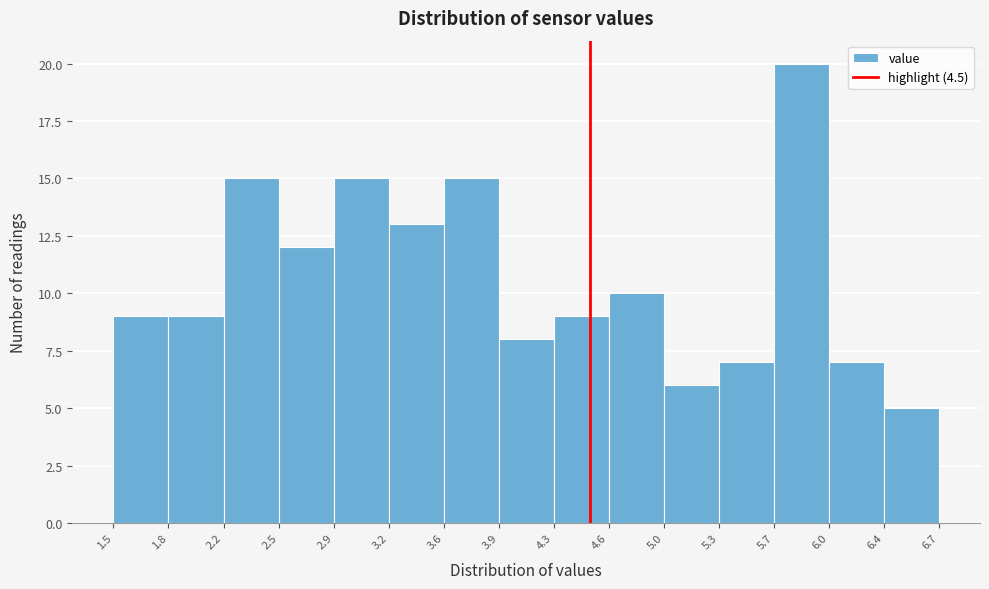

Reading left to right, transcribe this chart: for each bar, give the range it covers on the x-axis and its height. The values are not printed on the chart, so give them approximately, as read against the axis.

1.5 to 1.8: 9
1.8 to 2.2: 9
2.2 to 2.5: 15
2.5 to 2.9: 12
2.9 to 3.2: 15
3.2 to 3.6: 13
3.6 to 3.9: 15
3.9 to 4.3: 8
4.3 to 4.6: 9
4.6 to 5.0: 10
5.0 to 5.3: 6
5.3 to 5.7: 7
5.7 to 6.0: 20
6.0 to 6.4: 7
6.4 to 6.7: 5